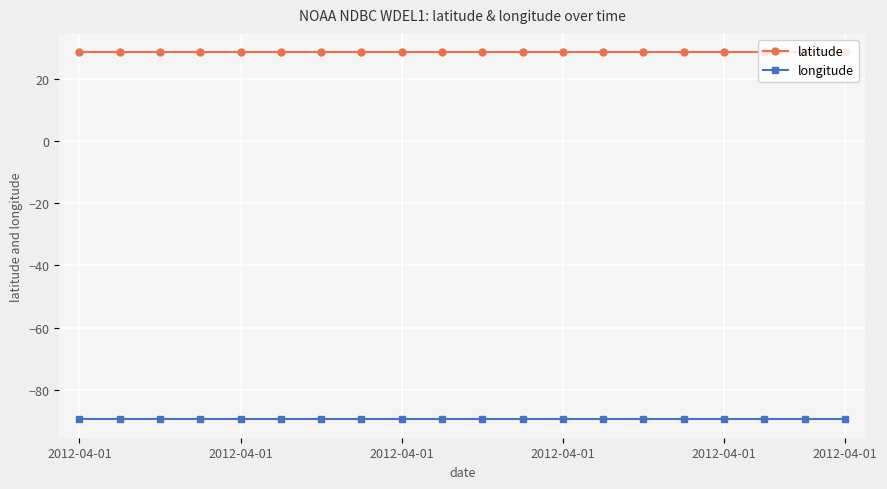

At how many categories does at least one series exceed 27?

20